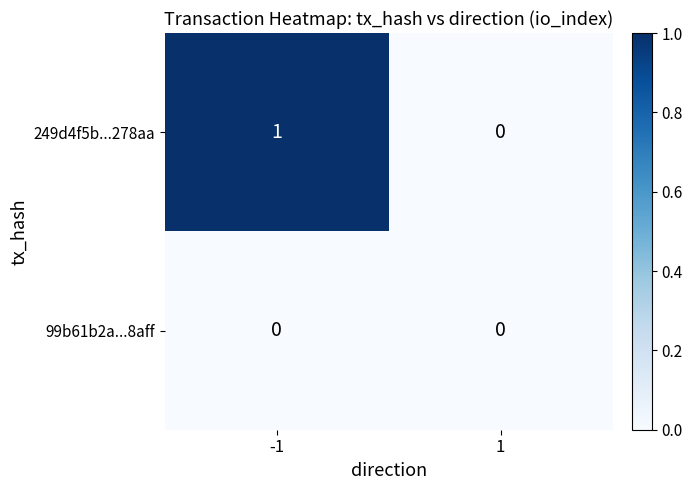

What is the spread (max minus min) of values at -1?

1